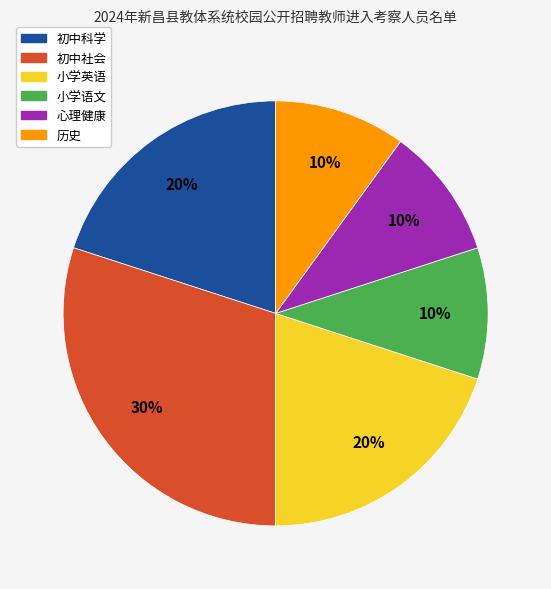

To the nearest percent, what is the difference between the largest and smallest slice percentages?

20%